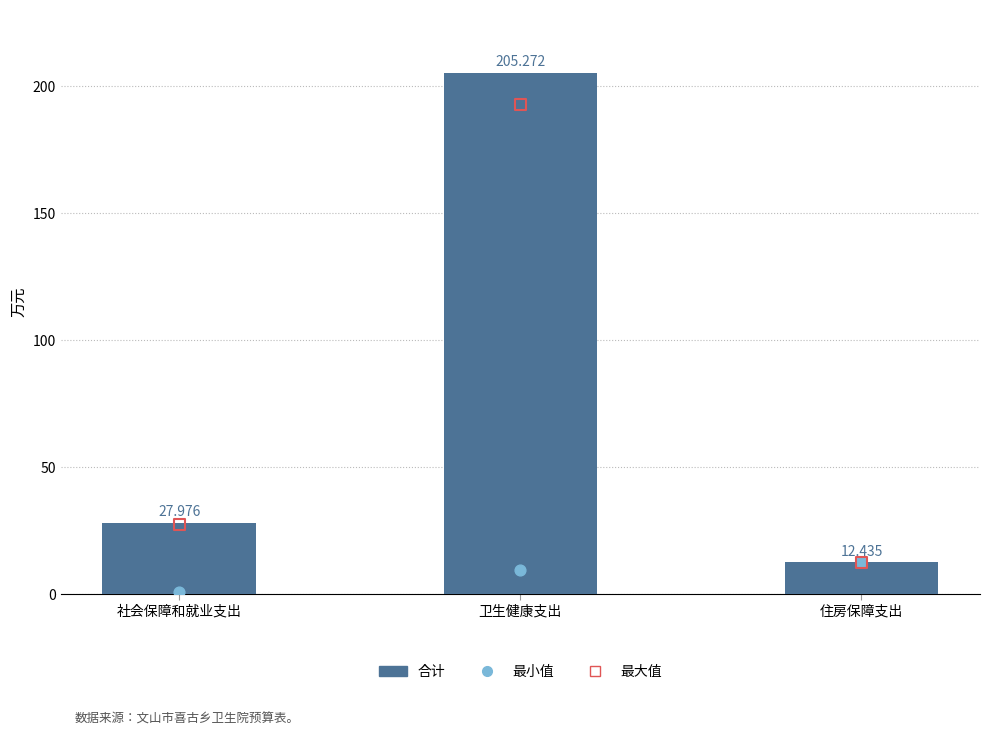

What is the ratio of the value at 卫生健康支出 to the value at 住房保障支出?

16.5